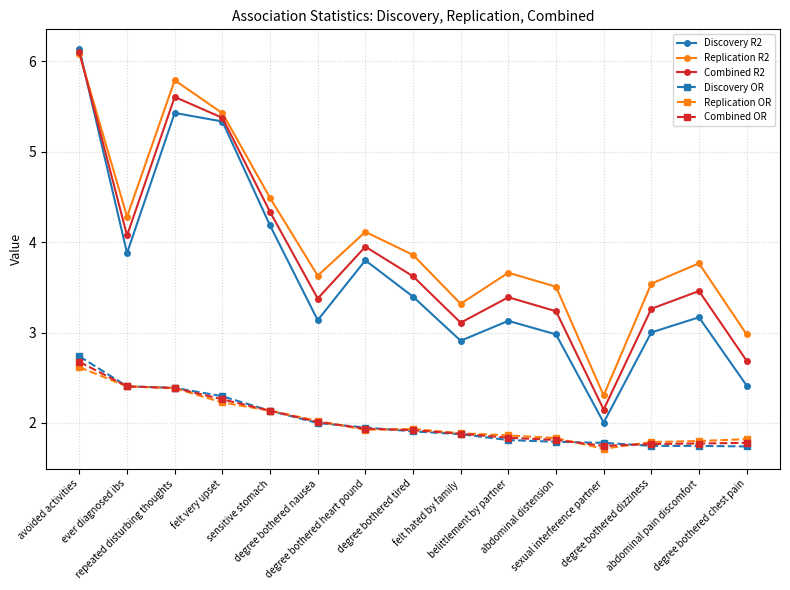

How many lines are shown in the chart?

6